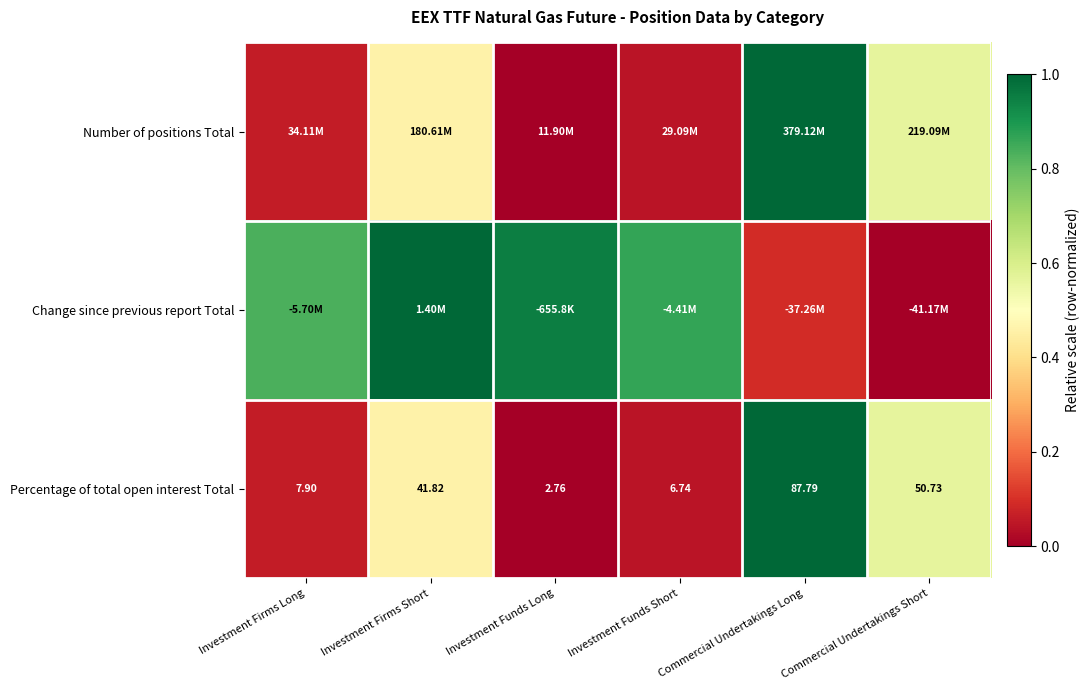

At which label does Percentage of total open interest Total first exceed 41?

Investment Firms Short